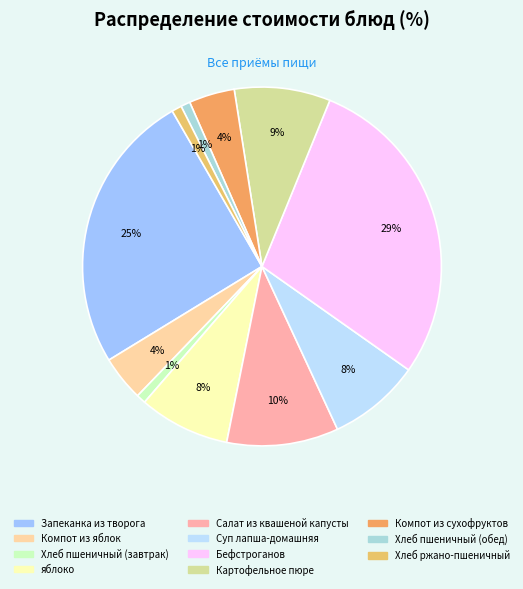

Which category has the smallest portion of the pie?

Хлеб пшеничный (завтрак)